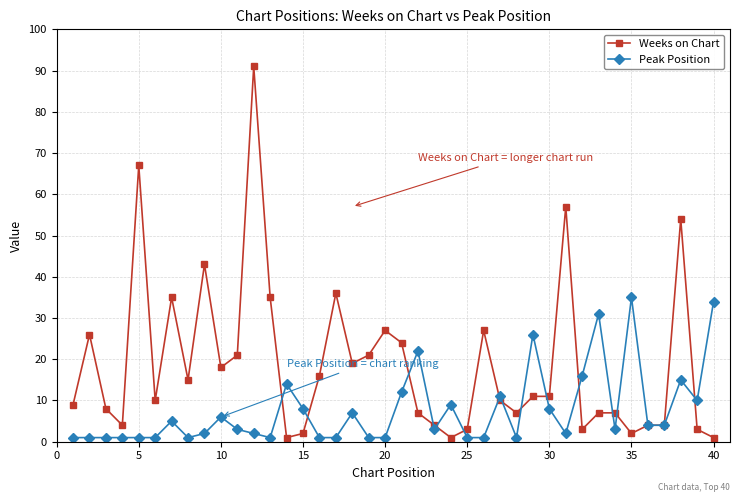

What is the highest value of the Weeks on Chart series?

91